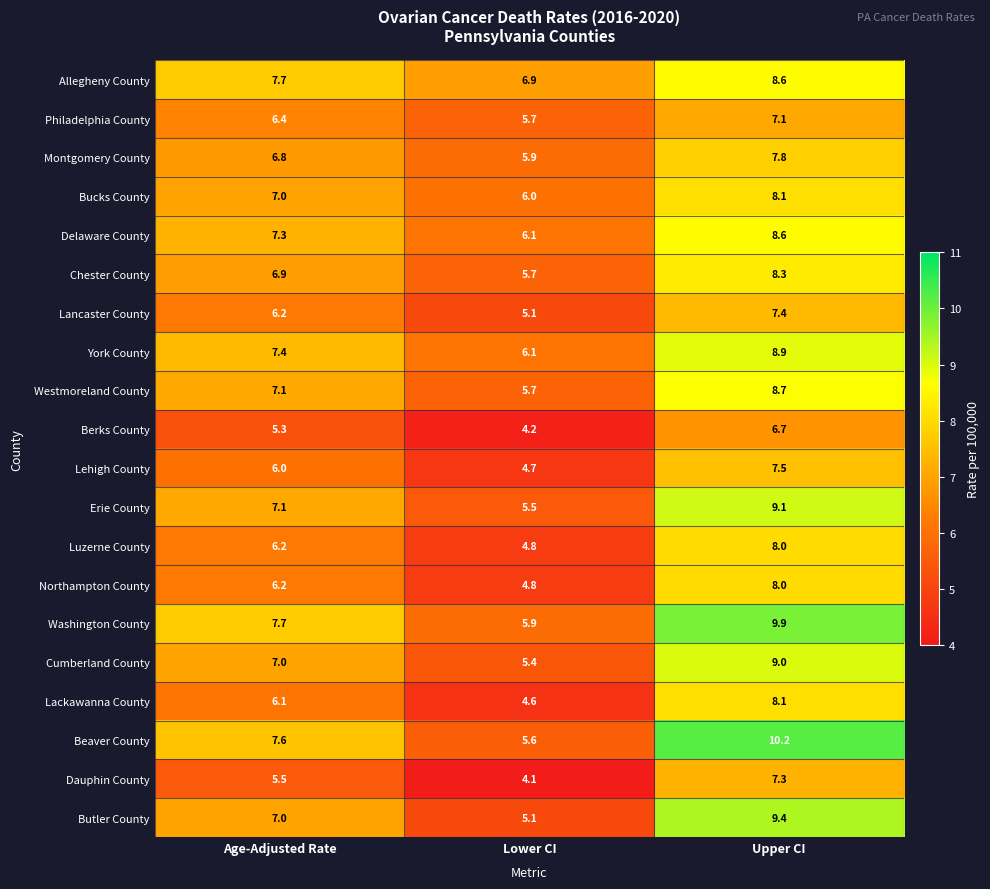

At which label is Montgomery County closest to 6?

Lower CI